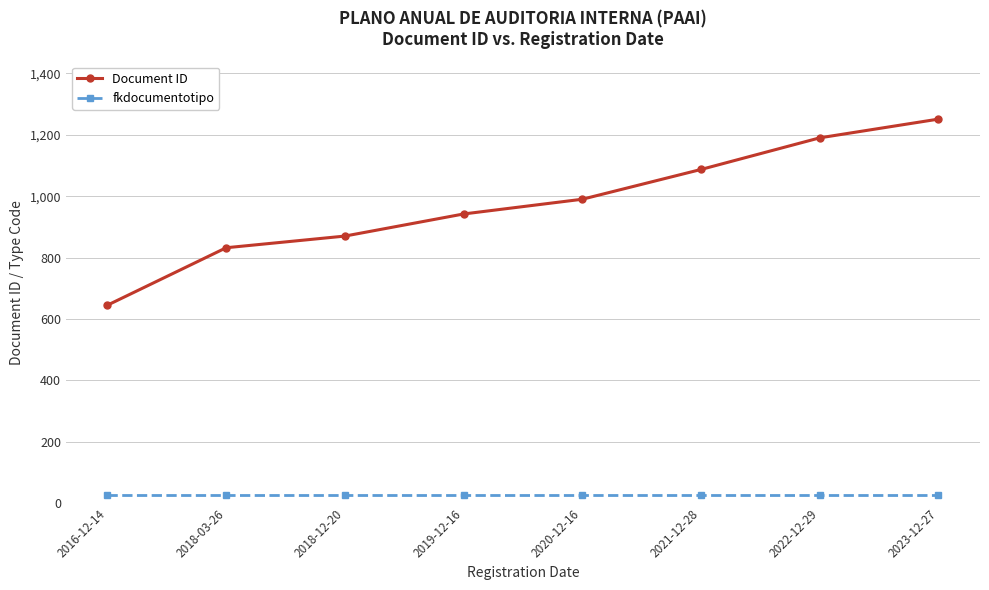

What is the greatest value displayed?

1251